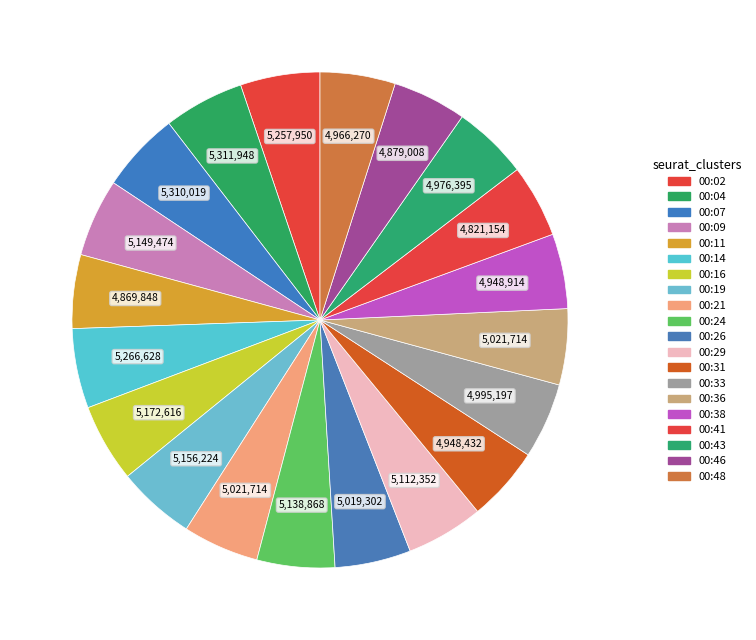

Is 00:46 the majority of the pie?

No